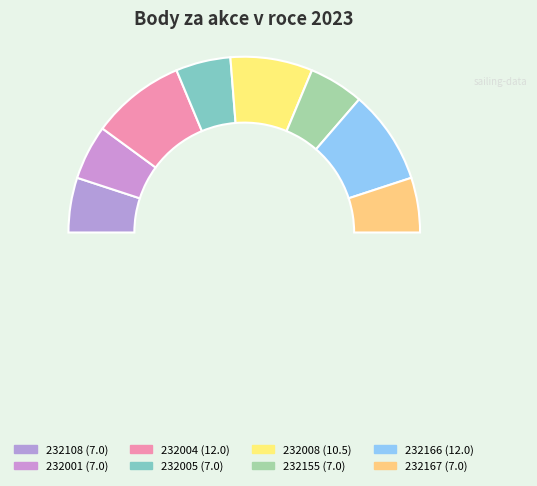

How many segments does this pie chart have?

8